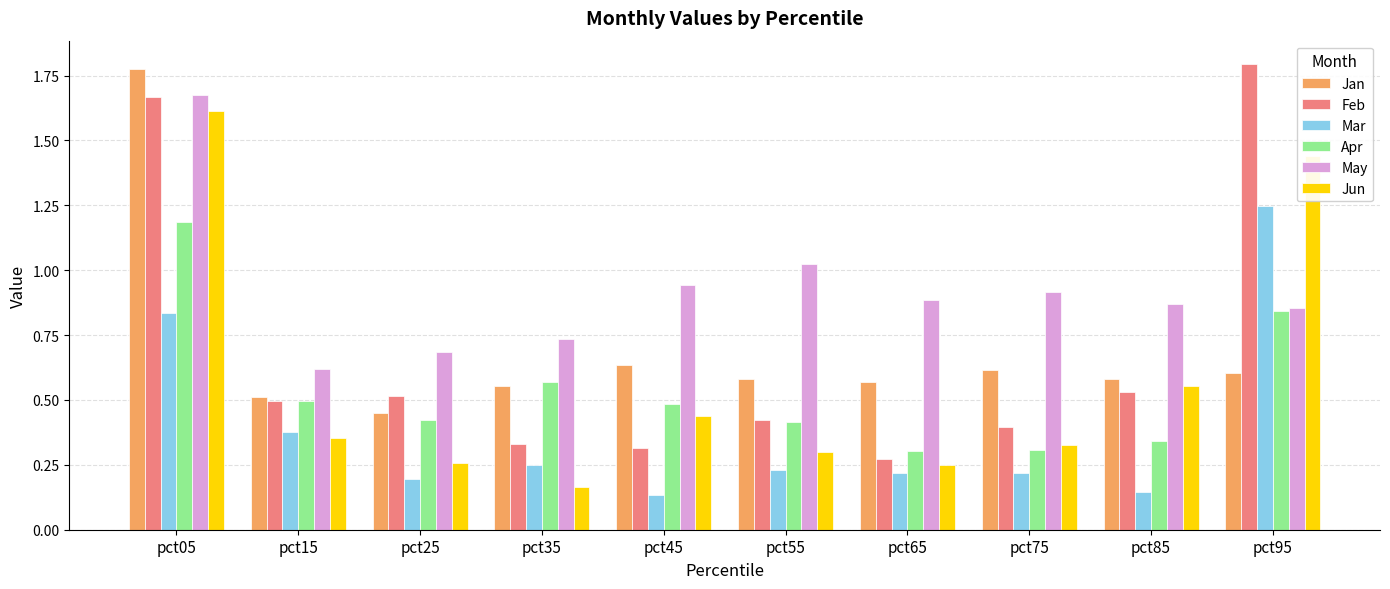

What is the difference between the maximum and minimum values in the Mar series?

1.1